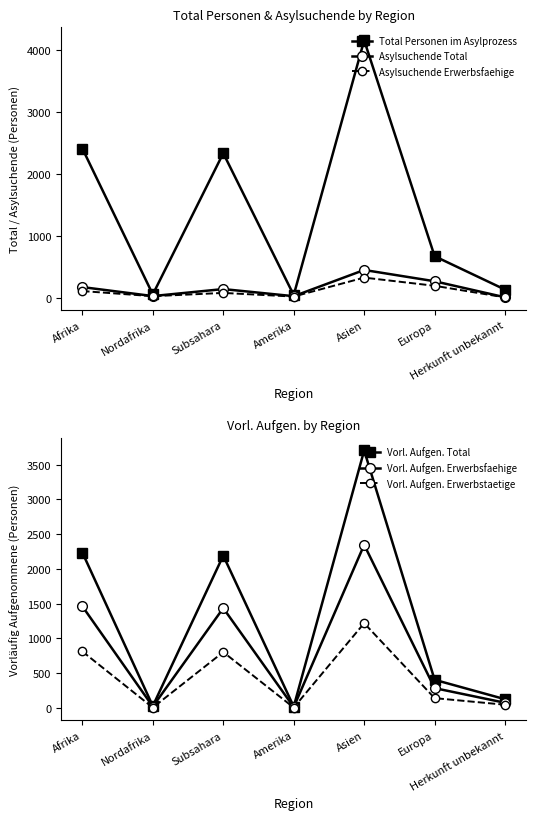

What is the label of the 5th point from the right?

Subsahara